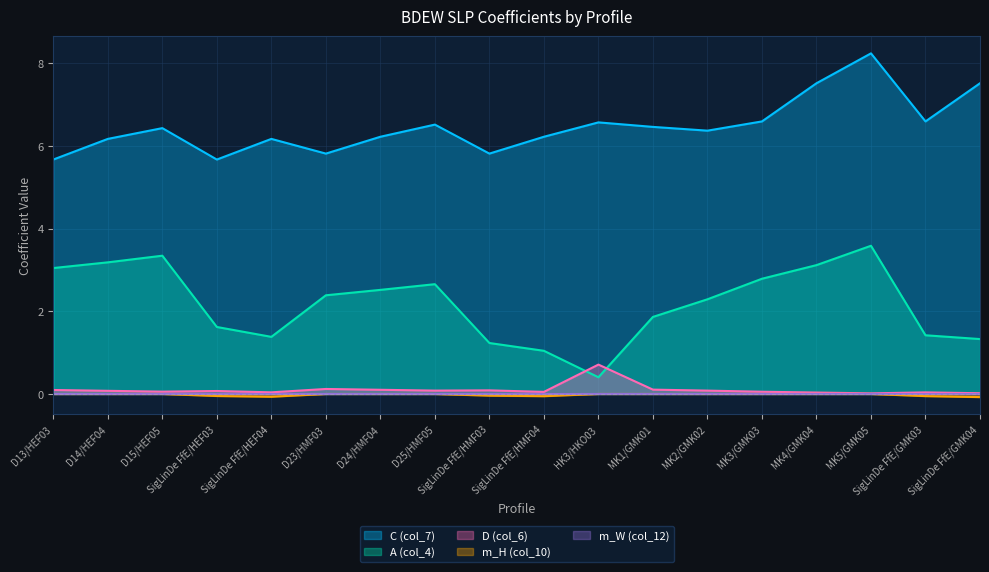

How many lines are shown in the chart?

5